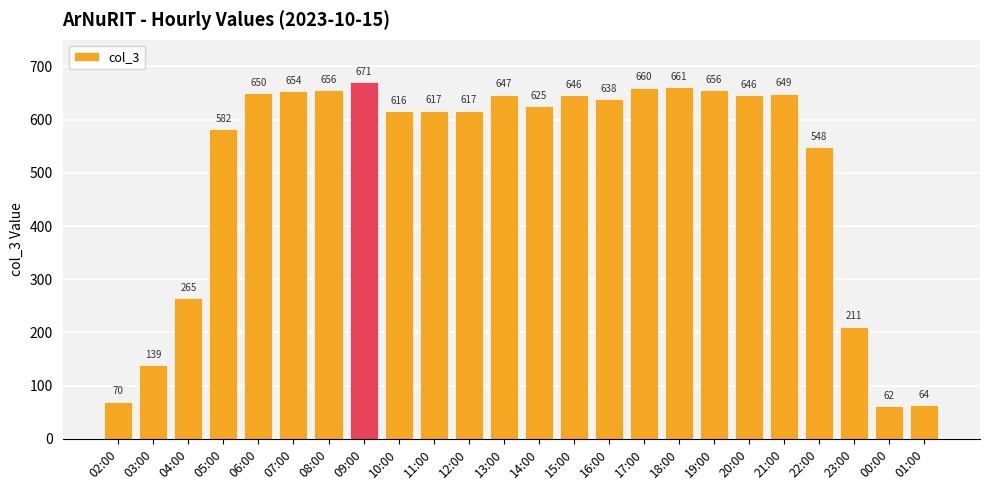

What is the greatest value displayed?

671